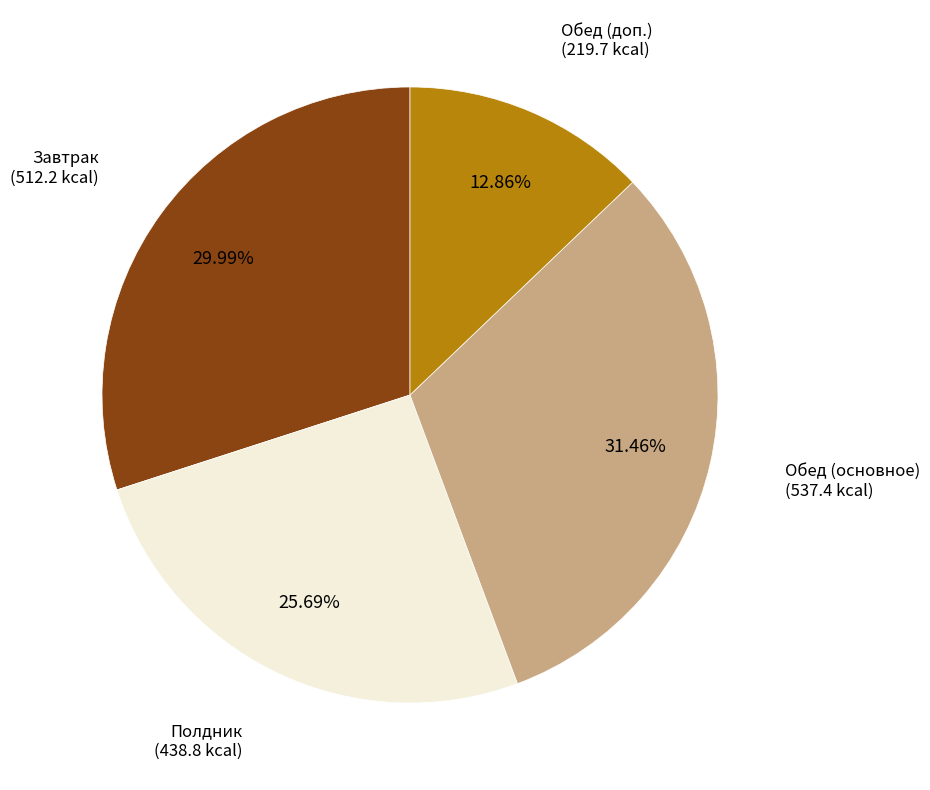

Is there any slice that represents more than half of the pie?

No